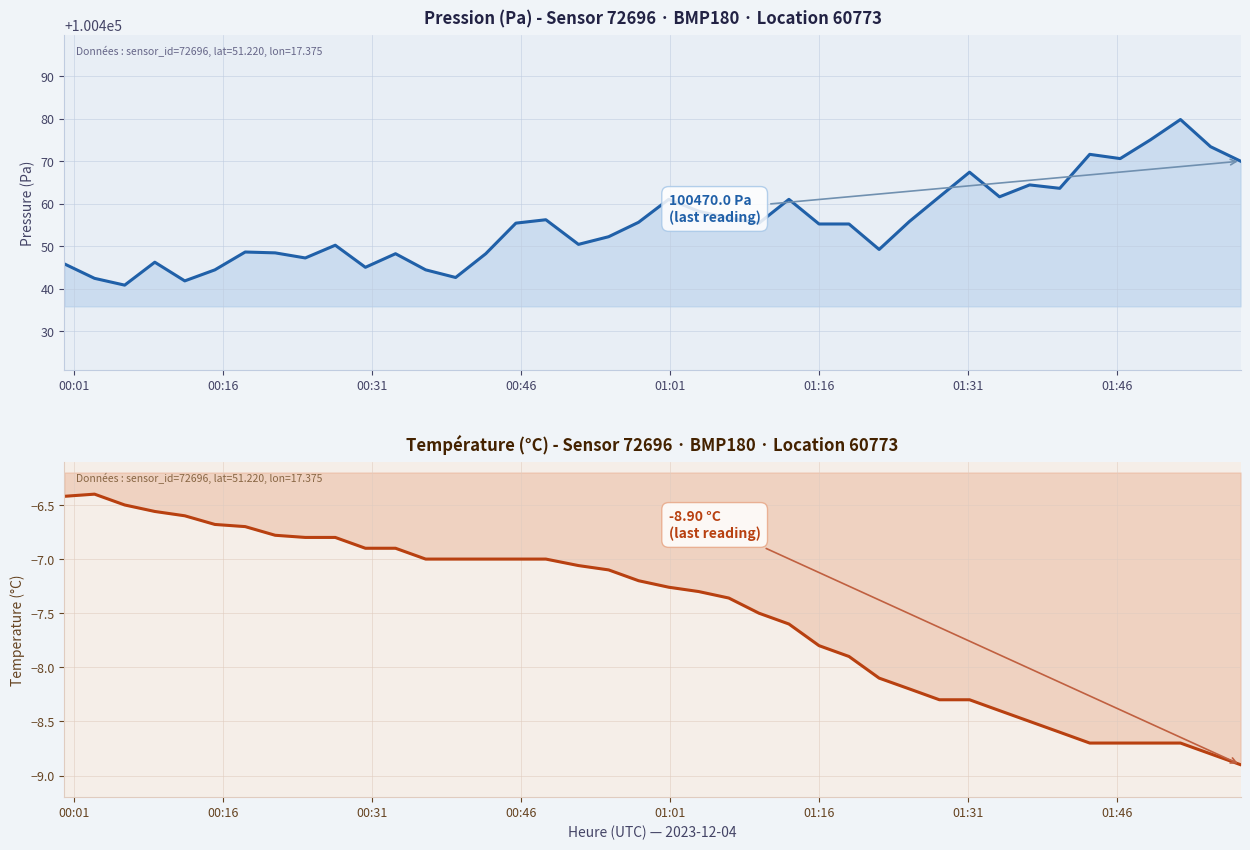

True or false: pressure and temperature cross at least once.

False